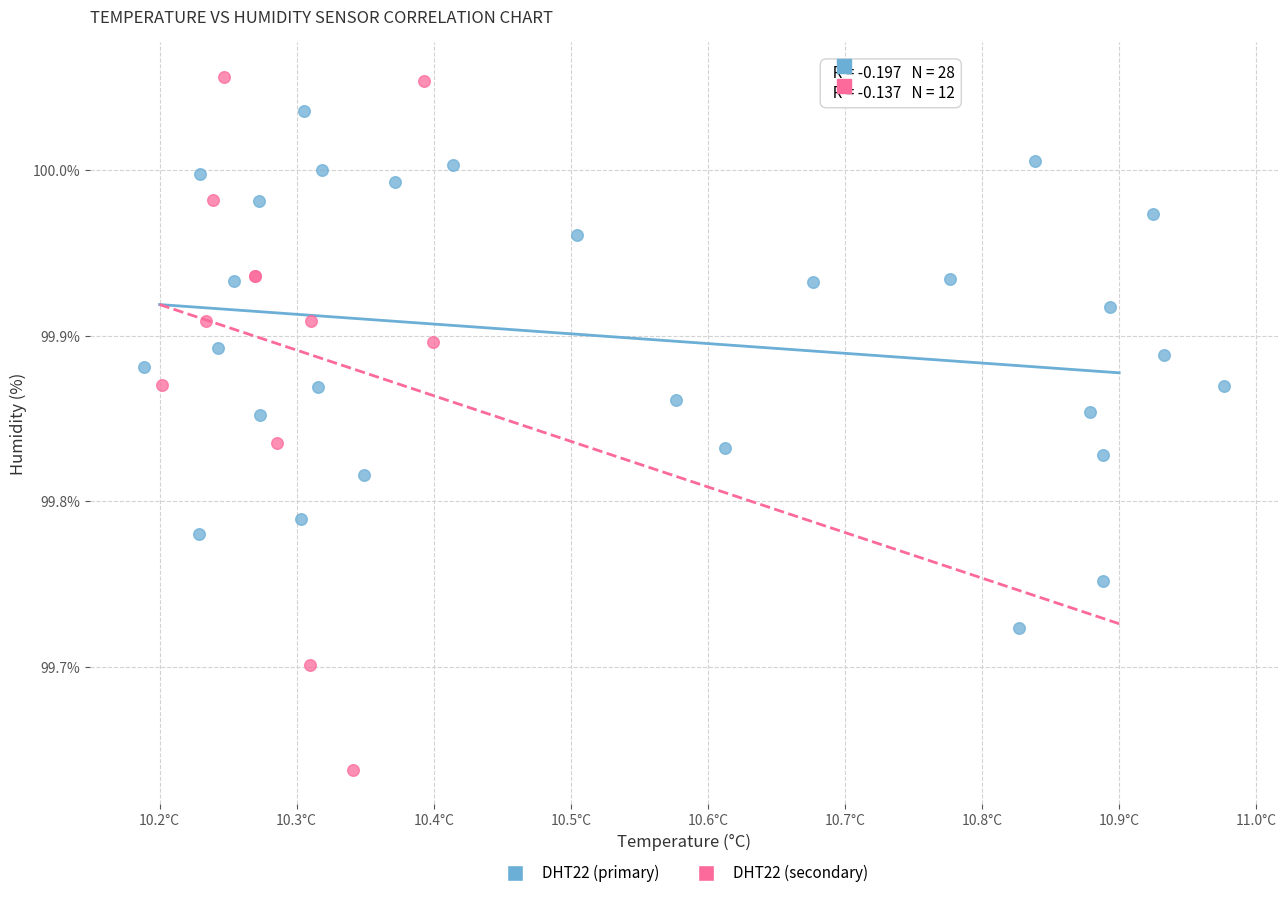

Which series contains the highest Y value?

DHT22 (secondary)